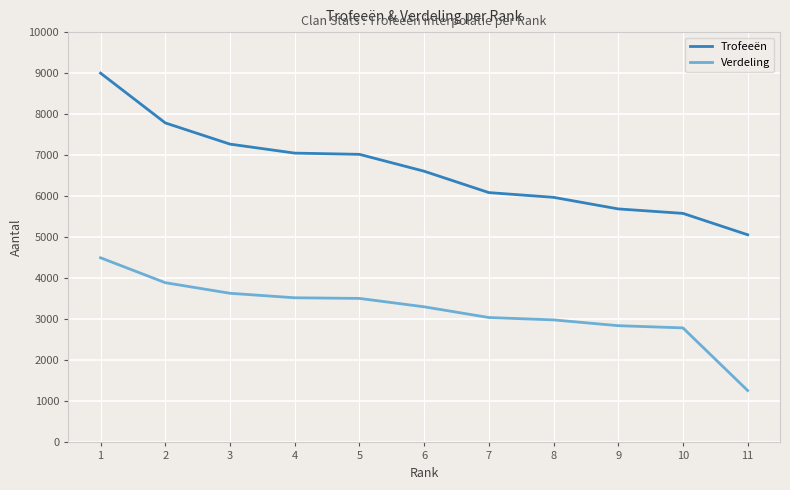

What is the total value across all series at 6?

9915